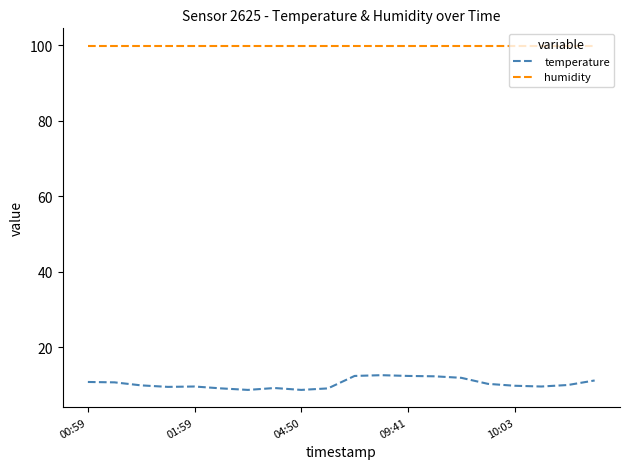

Rank the series by their maximum value, from lowest to highest.

temperature, humidity